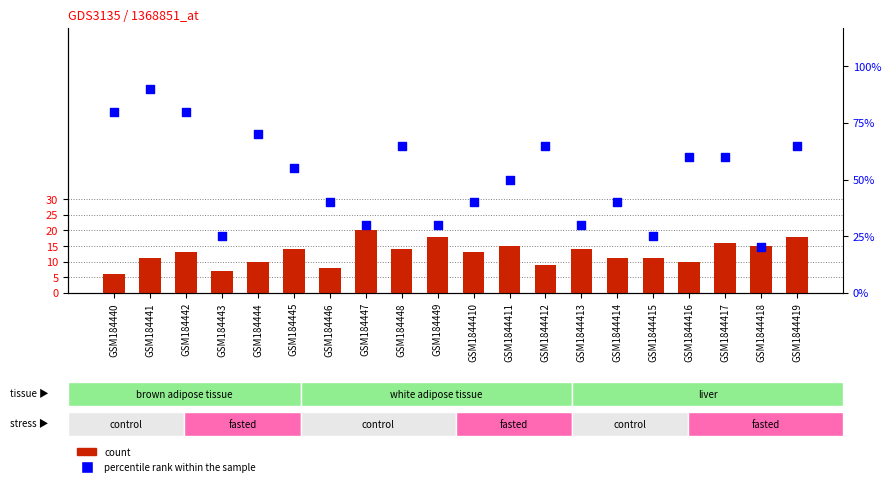

Which series reaches the minimum Y coordinate?

percentile rank within the sample